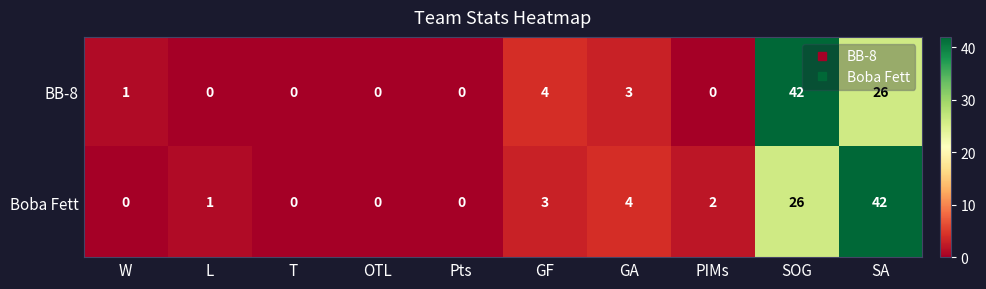

How many data points does each series have?

10